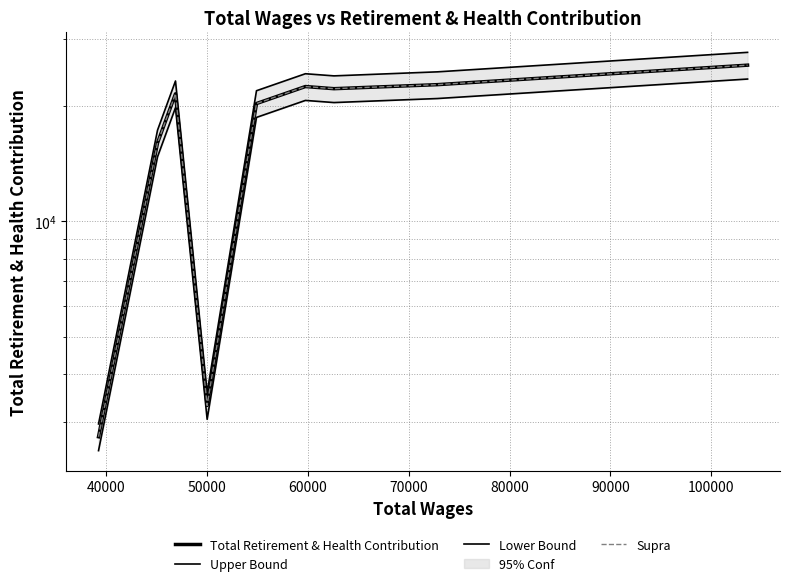

Is it true that Total Retirement & Health Contribution equals 38891.9 at 110000?

False